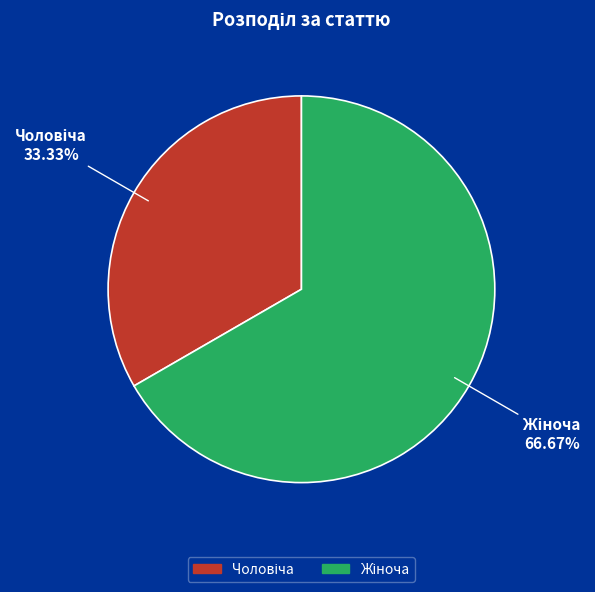

Is there any slice that represents more than half of the pie?

Yes